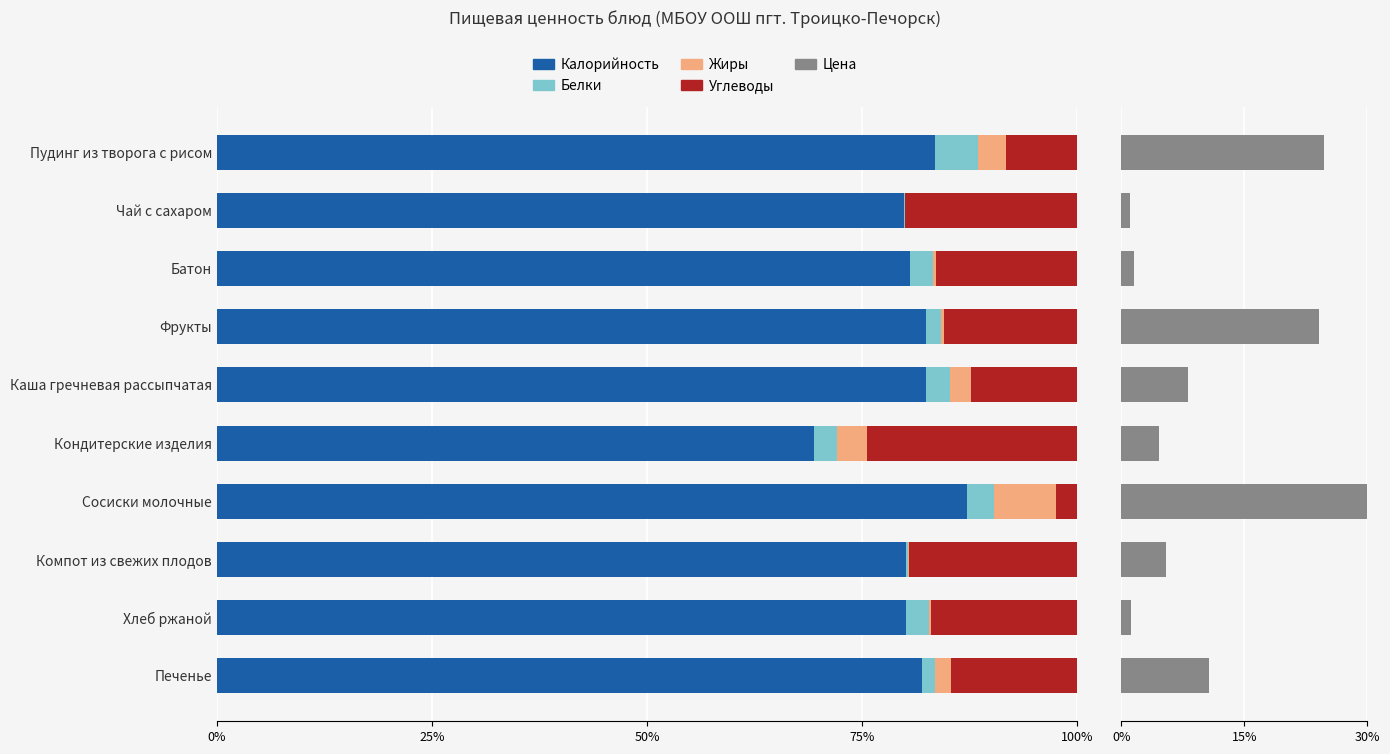

The value of Цена at Пудинг из творога с рисом is 24.7. True or false?

True